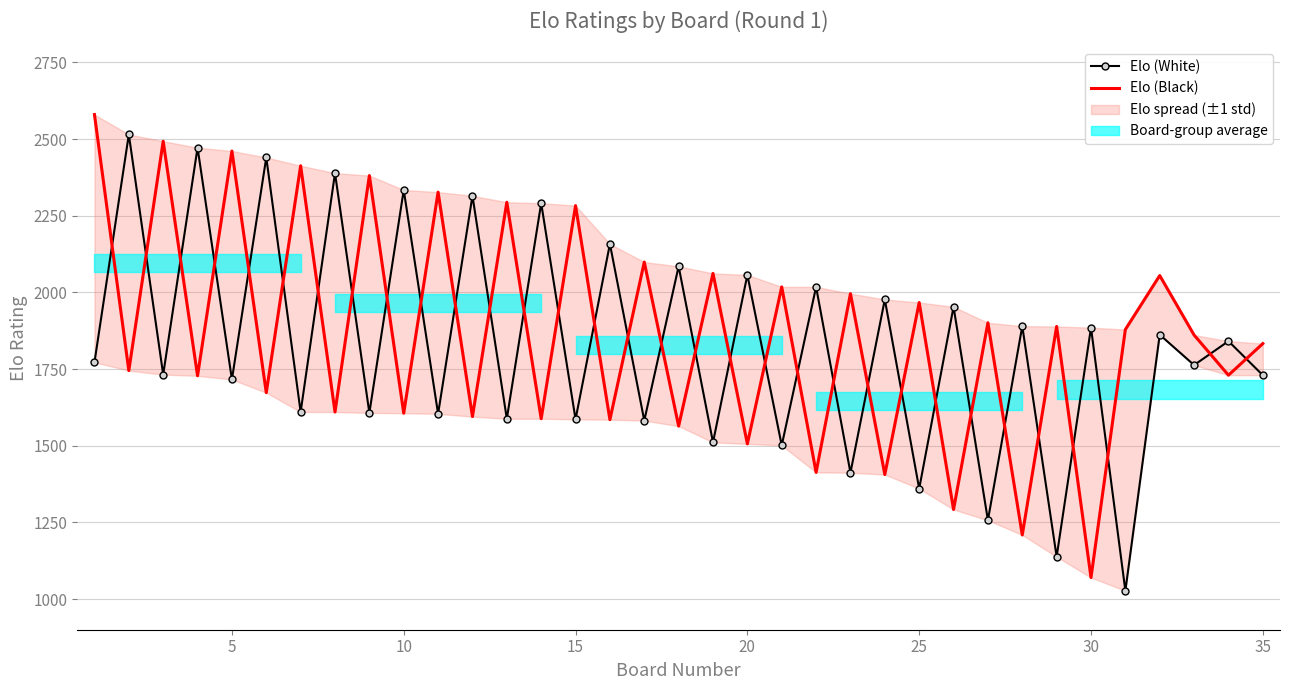

Which series has the widest spread of values?

Elo (Black)